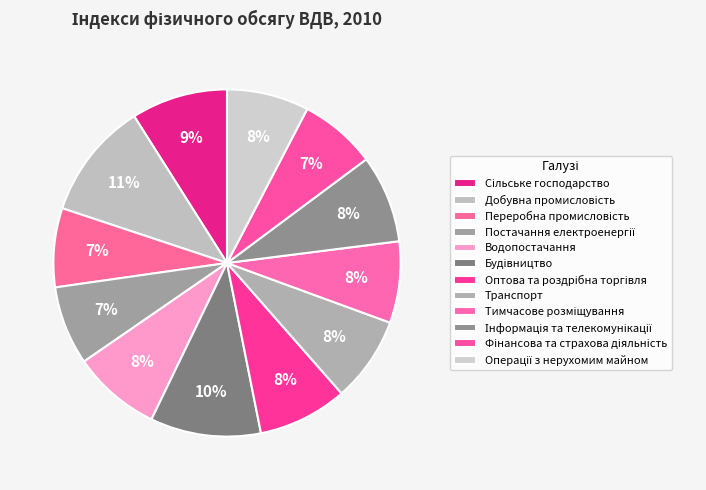

Is it true that Будівництво is 10% of the pie?

True